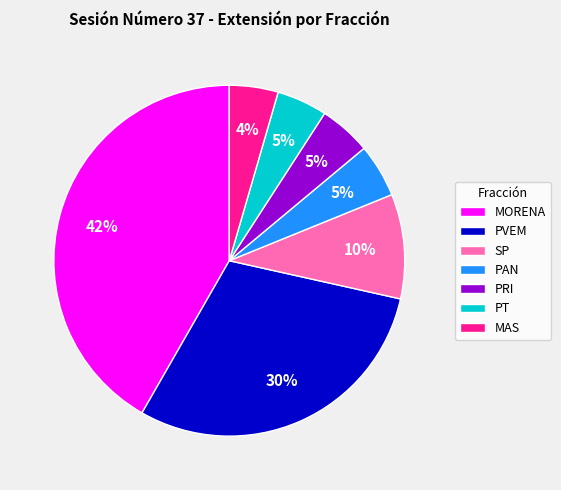

Count the number of slices in the pie.

7